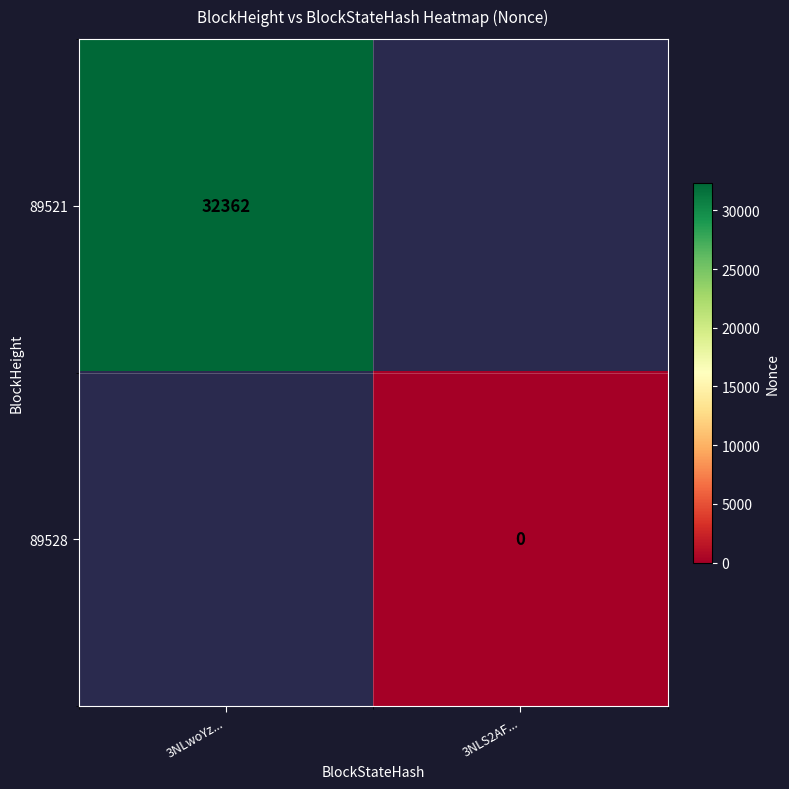

True or false: 89521 has a value of 50039 at 3NLwoYz....

False